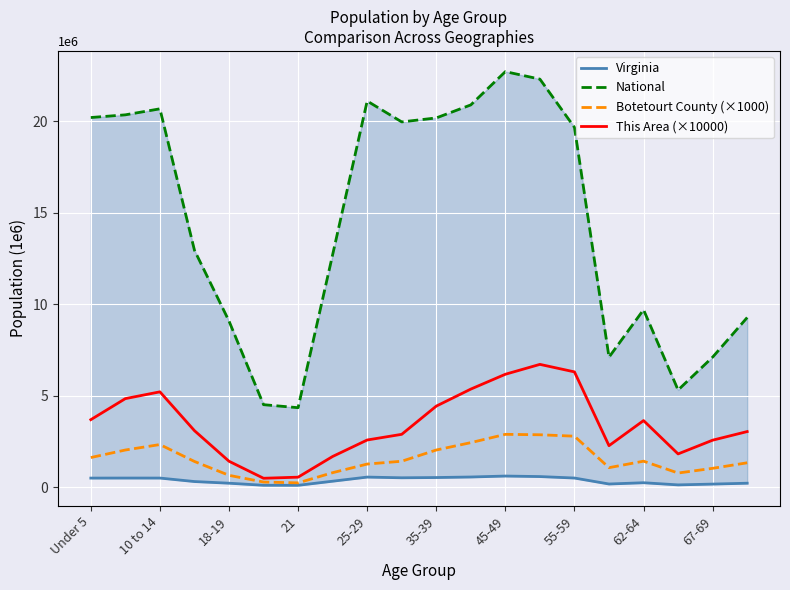

The value of Botetourt County (×1000) at 45-49 is 2.9. True or false?

True